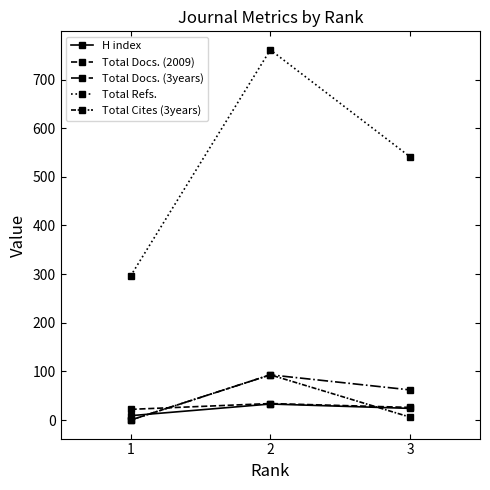

What is the spread (max minus min) of values at 1?

296